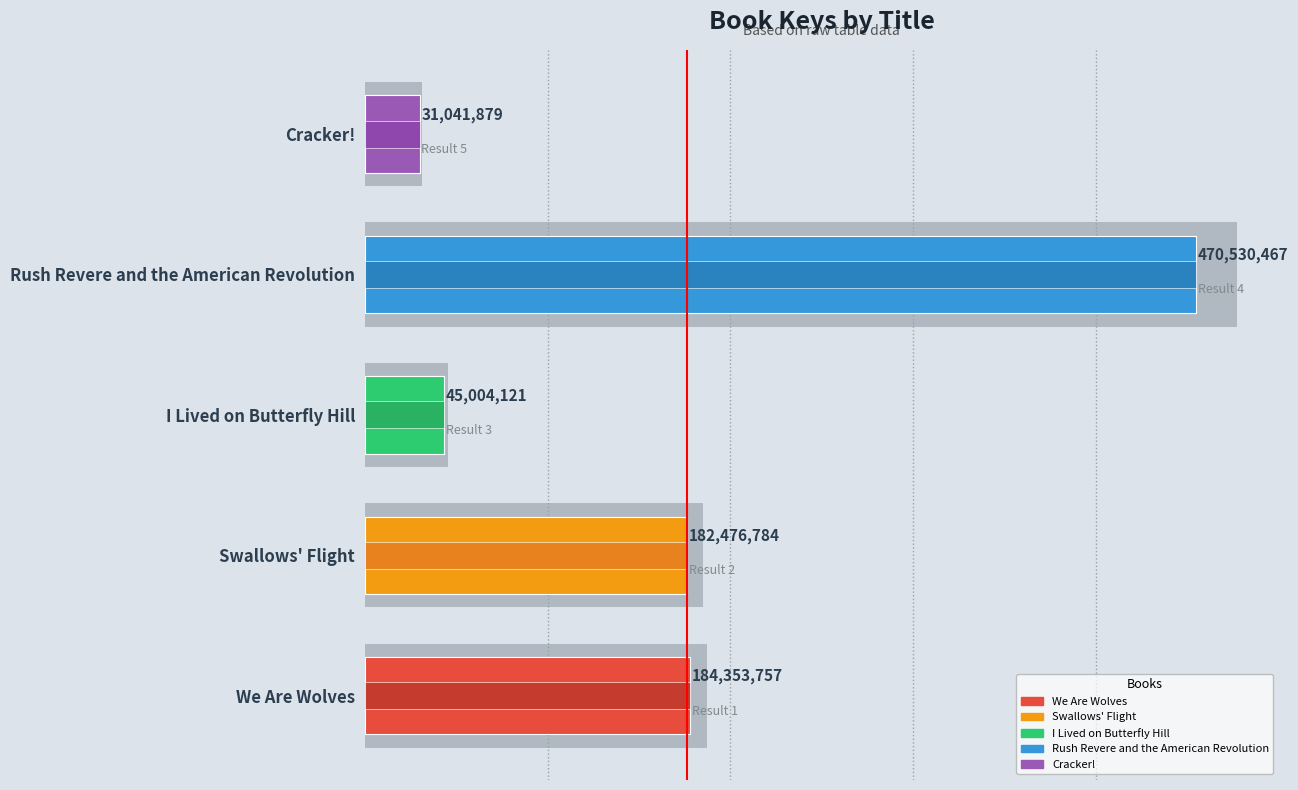

Where is the data nearest to the value 250786173?

We Are Wolves